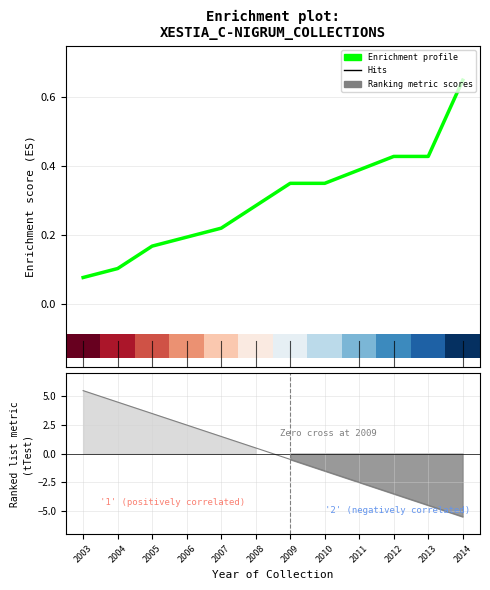

What is the average value?

0.3